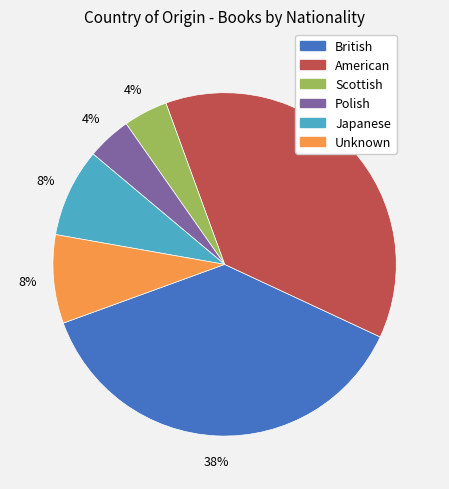

True or false: Polish accounts for 4% of the total.

True